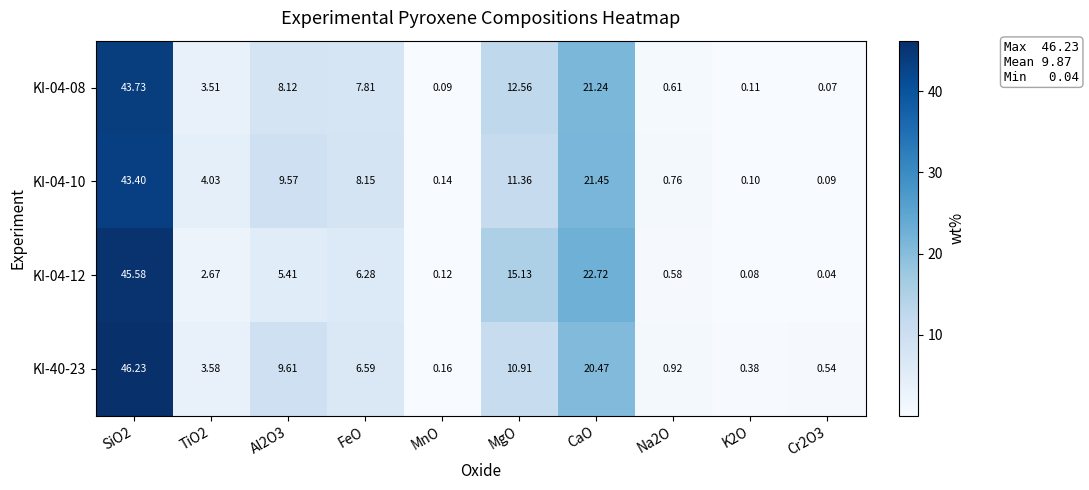

At which label is KI-04-12 closest to 22?

CaO